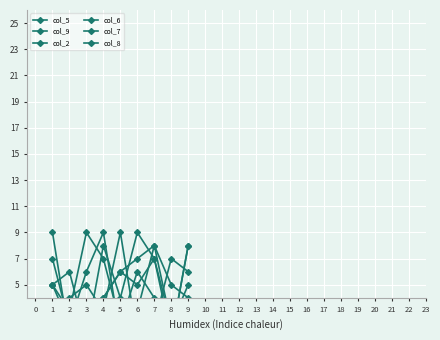

Which label corresponds to the largest value in the chart?

5